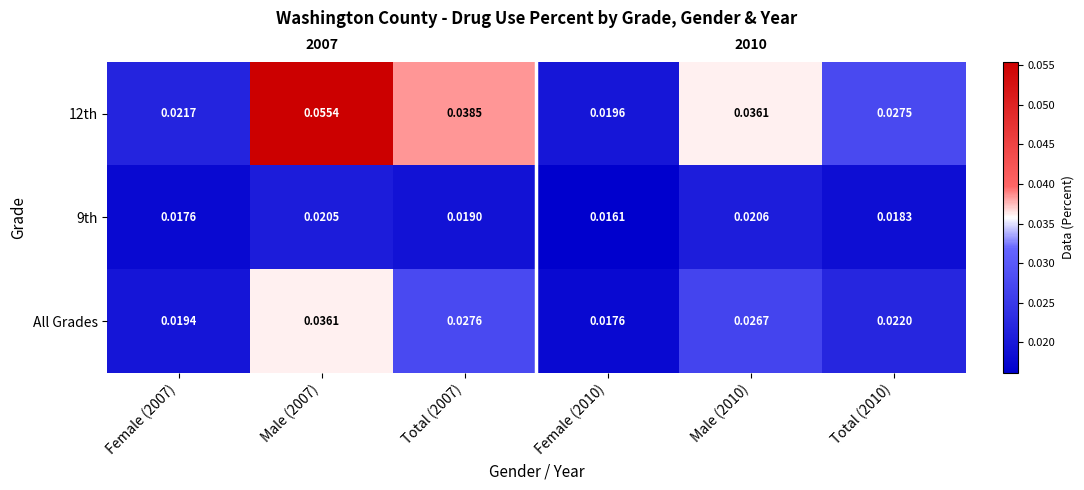

List the series in order of their overall mean, highest first.

12th, All Grades, 9th